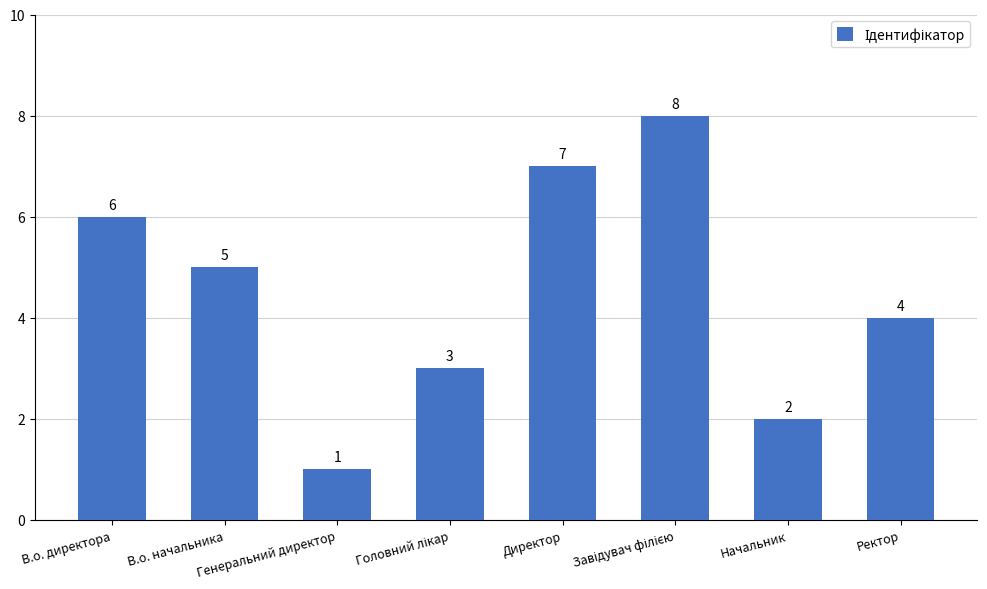

True or false: the data shows 3 at Начальник.

False